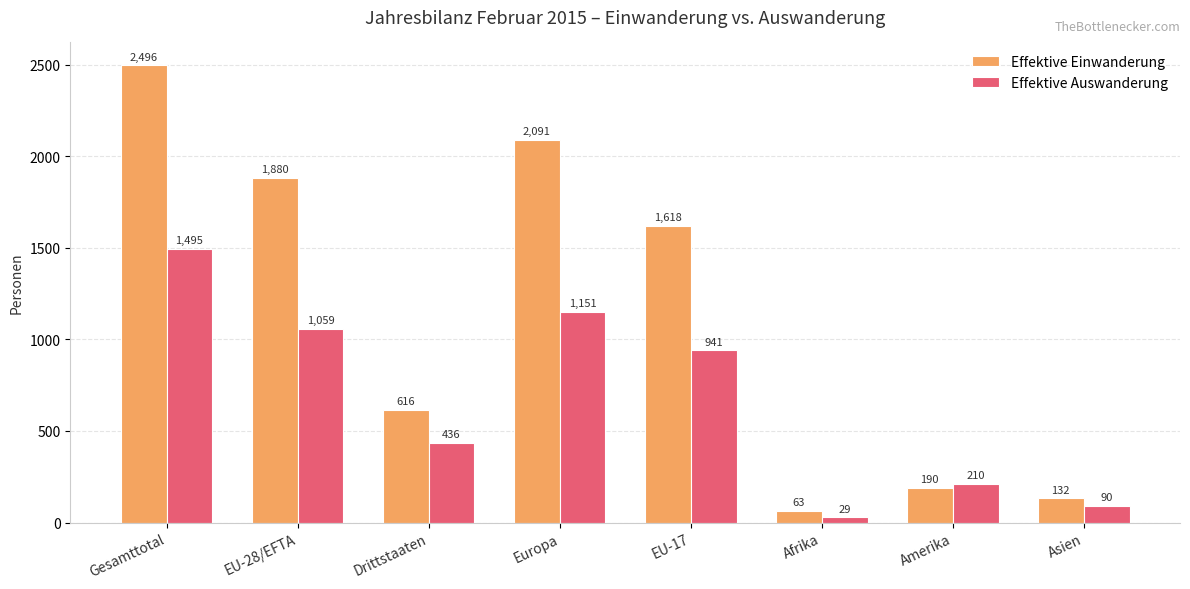

Does the chart contain any negative values?

No